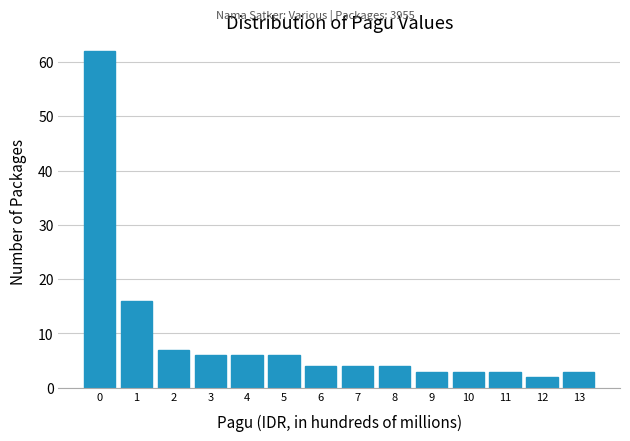

Reading left to right, transcribe all the data shown in this chart.

0=62	1=16	2=7	3=6	4=6	5=6	6=4	7=4	8=4	9=3	10=3	11=3	12=2	13=3